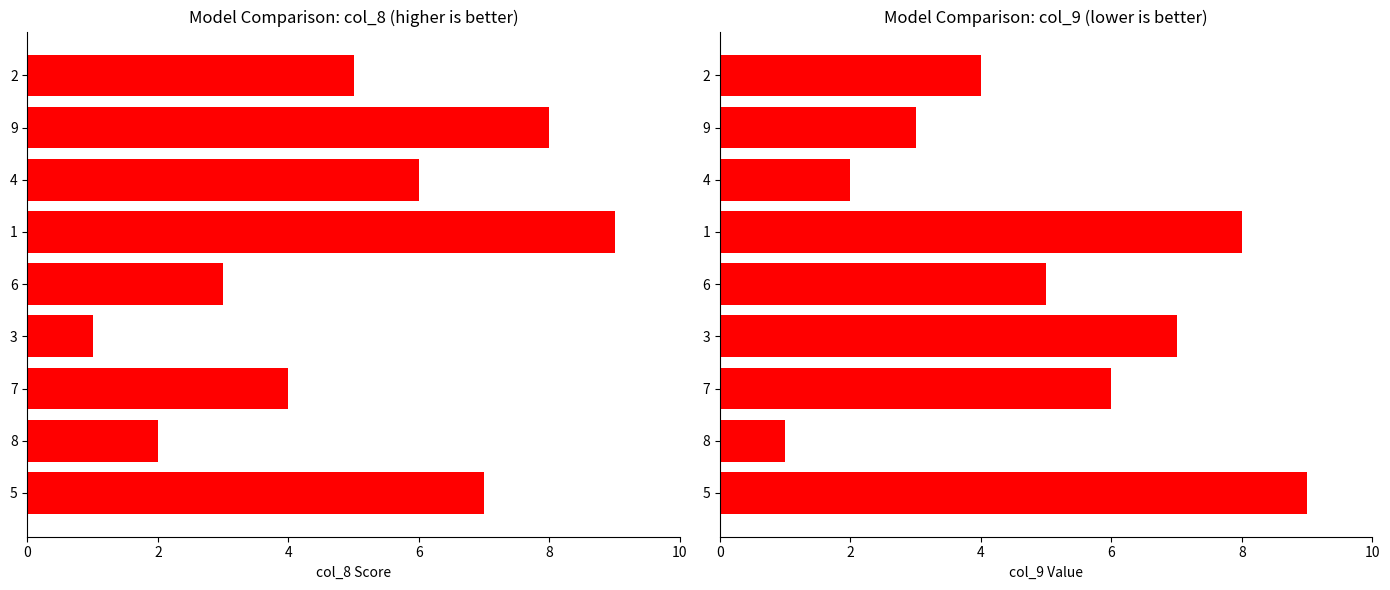

Count the col_8 values in the range 3 to 7.

5